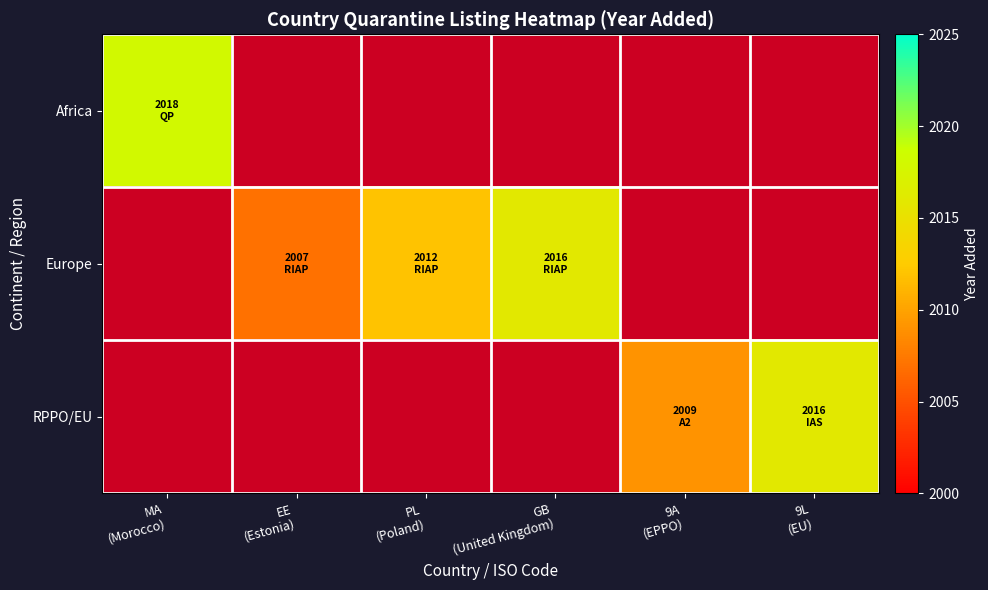

Which category has the lowest value in the RPPO/EU series?

MA (Morocco)